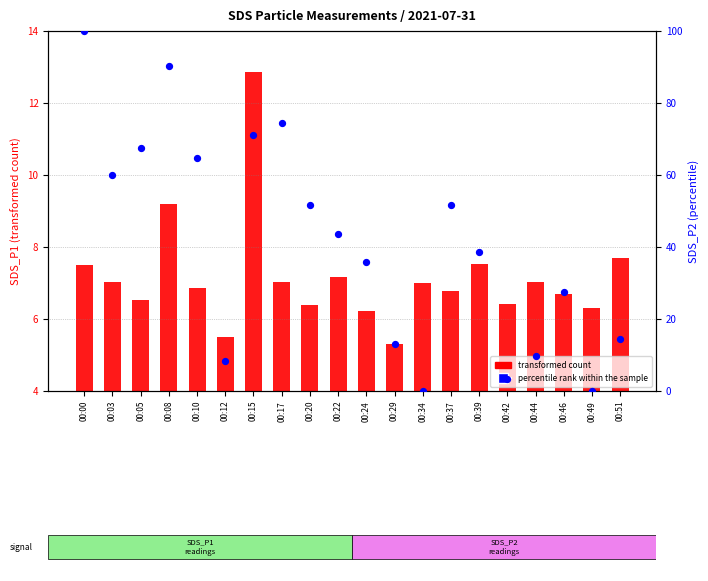

What are all the series names shown in the legend?

transformed count, percentile rank within the sample